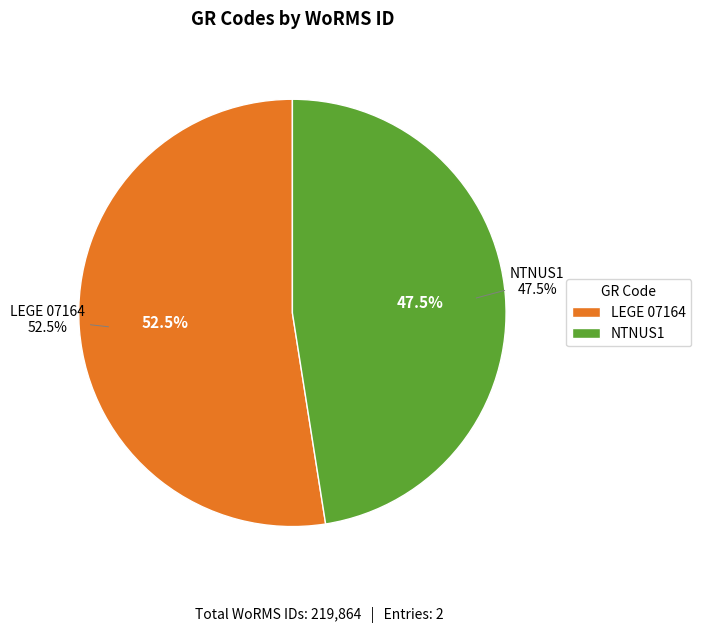

Between NTNUS1 and LEGE 07164, which is larger?

LEGE 07164